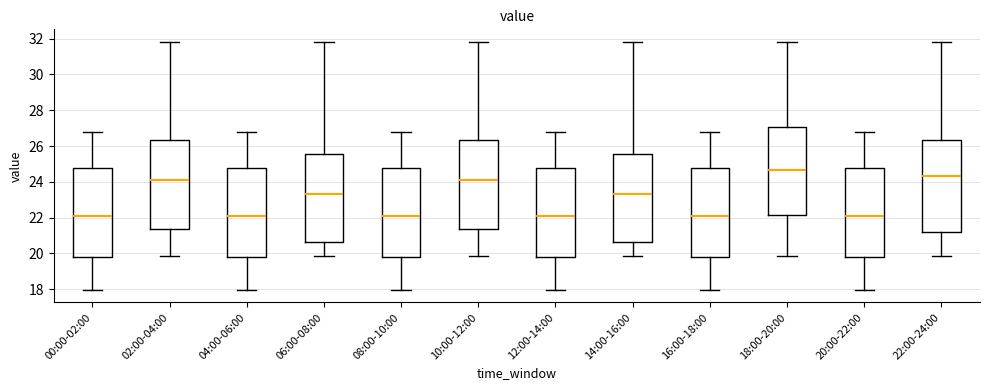

Where does the median line of the box for 12:00-14:00 sit on the y-axis? The values are not printed on the chart, so give them approximately, as read against the axis.

22.0